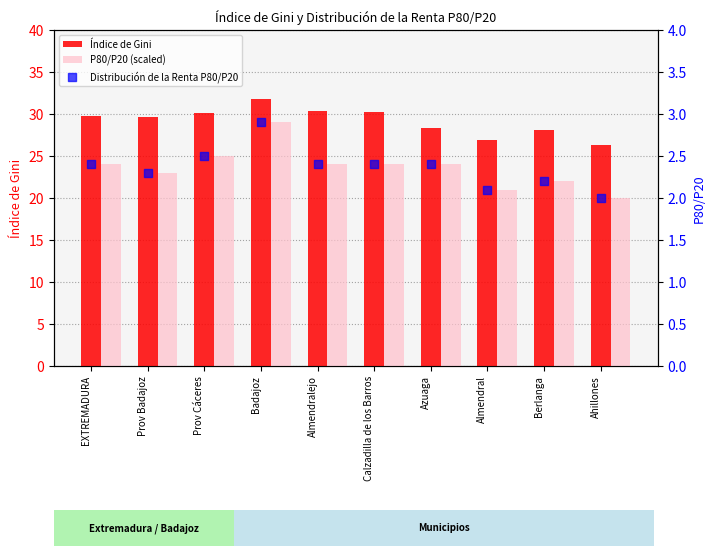

Which series has the largest Y range (max minus min)?

P80/P20 (scaled)